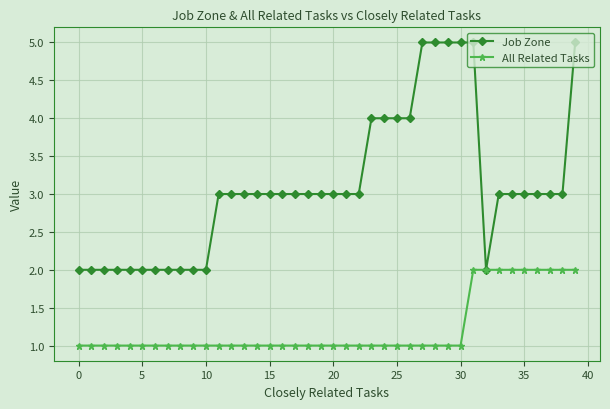

What is the value of the All Related Tasks point at the 35th from the left?

2